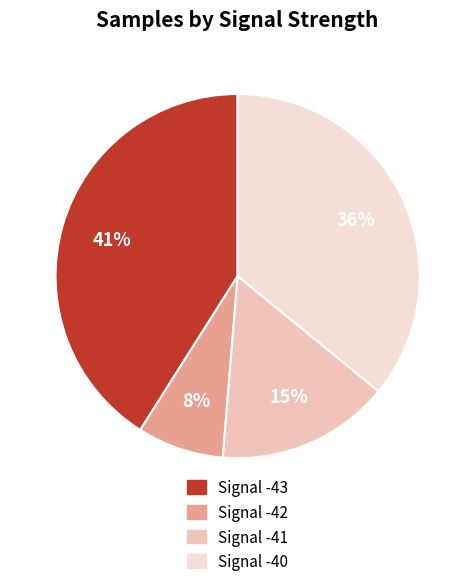

To the nearest percent, what percentage of the pie is Signal -42?

8%